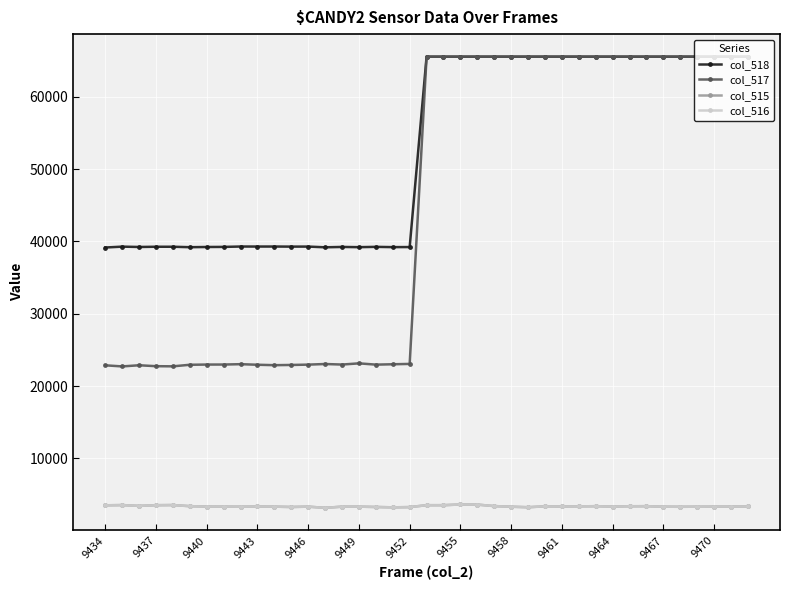

Which series has the widest spread of values?

col_517